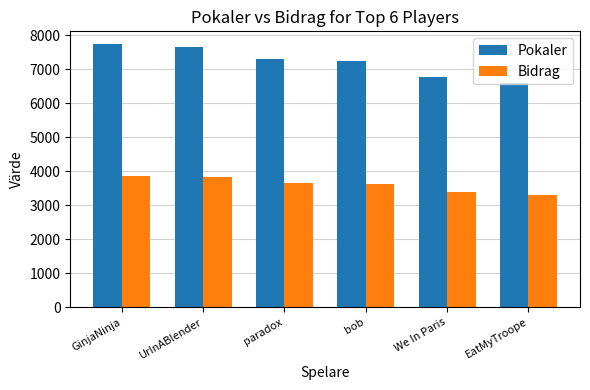

Are the bars horizontal?

No